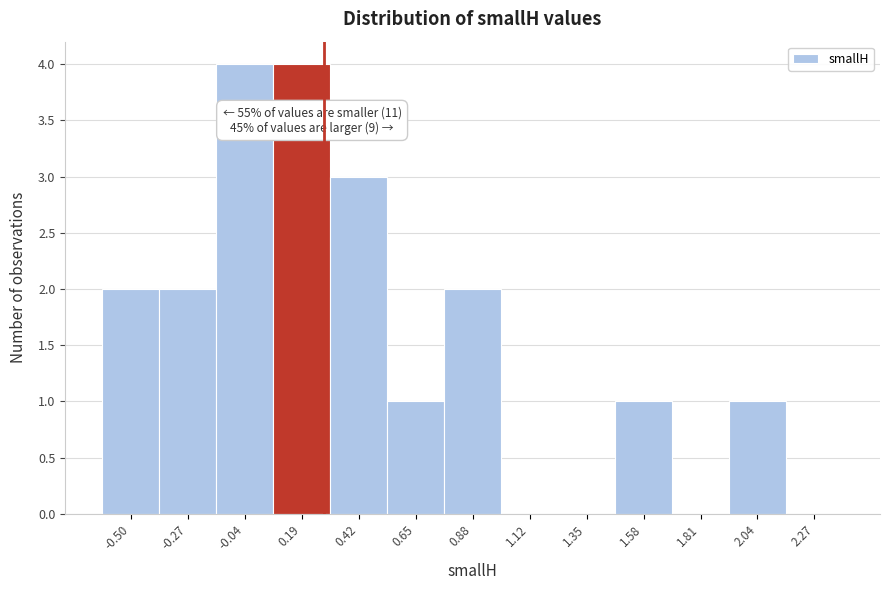

Reading right to left, what are all the values shown in this chart?

2.27=0	2.04=1	1.81=0	1.58=1	1.35=0	1.12=0	0.88=2	0.65=1	0.42=3	0.19=4	-0.04=4	-0.27=2	-0.50=2